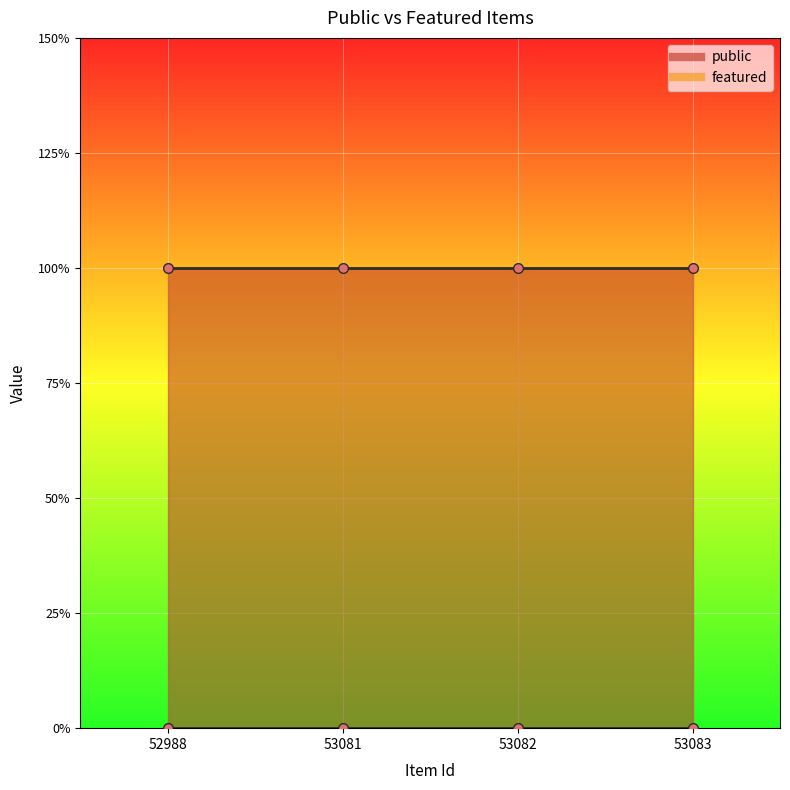

Which series has the largest range (max minus min)?

public